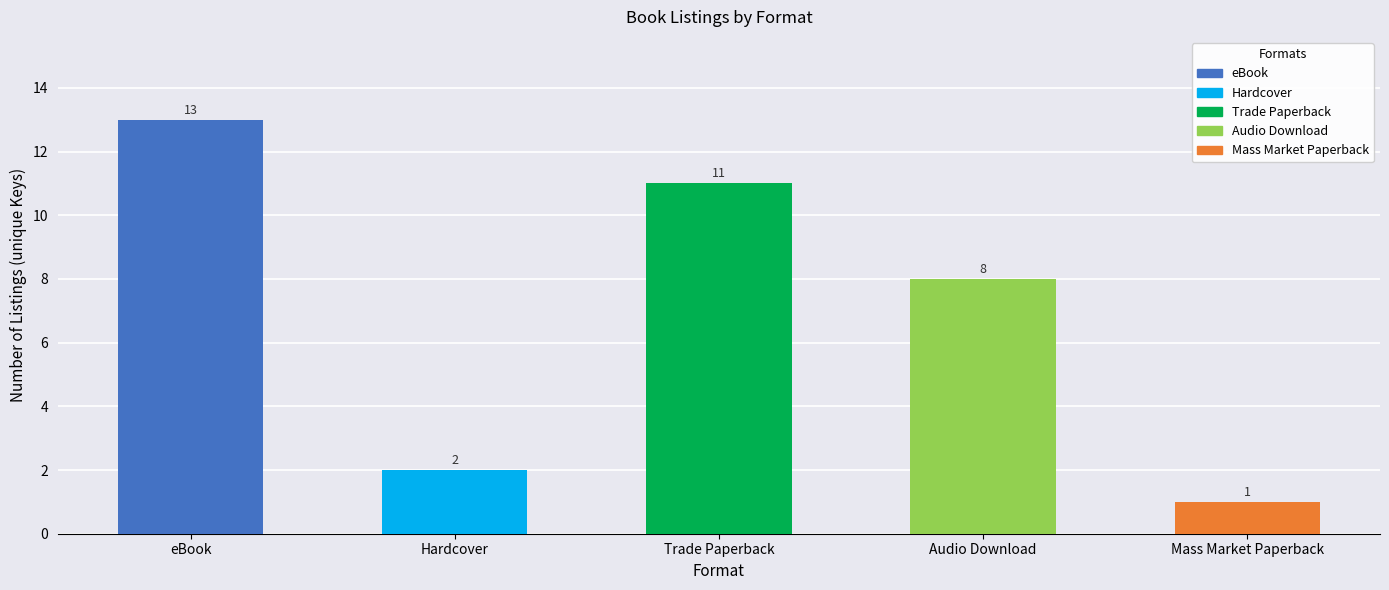

Rank the categories by value from highest to lowest.

eBook, Trade Paperback, Audio Download, Hardcover, Mass Market Paperback